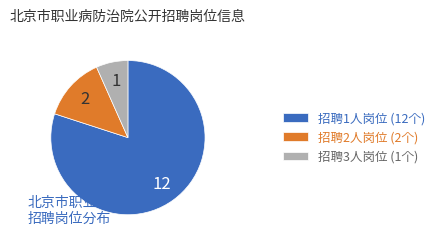

True or false: 招聘2人岗位 (2个) accounts for 13% of the total.

True